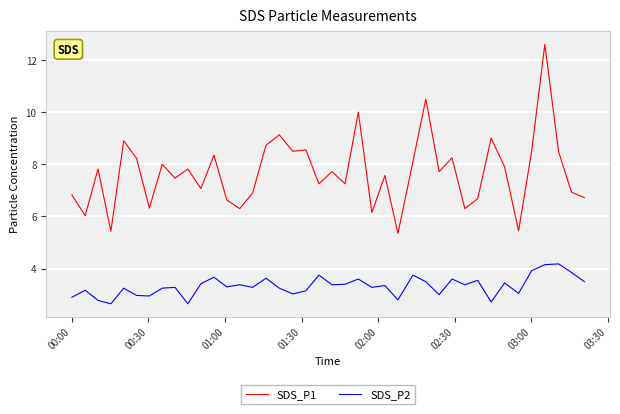

True or false: SDS_P2 and SDS_P1 intersect in this chart.

False